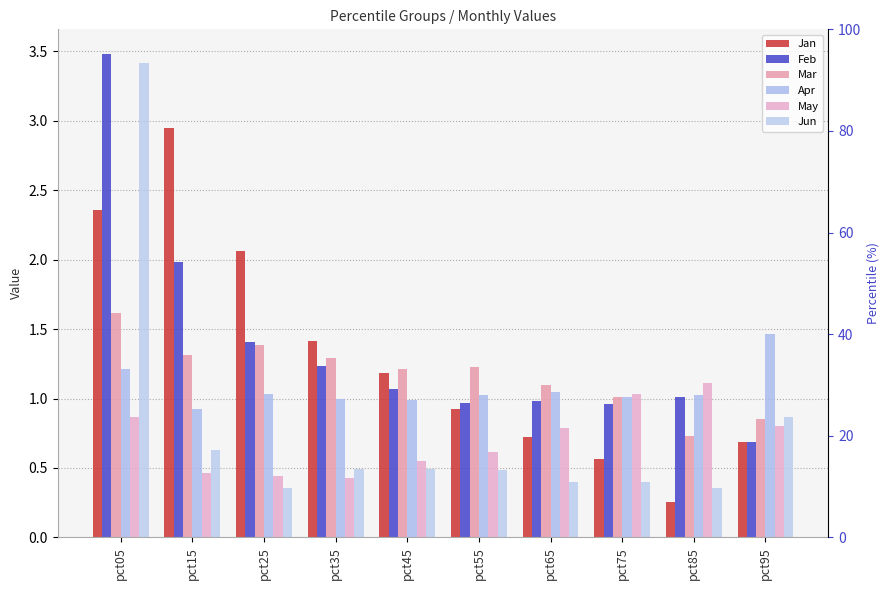

What is the minimum value shown in the chart?

0.3